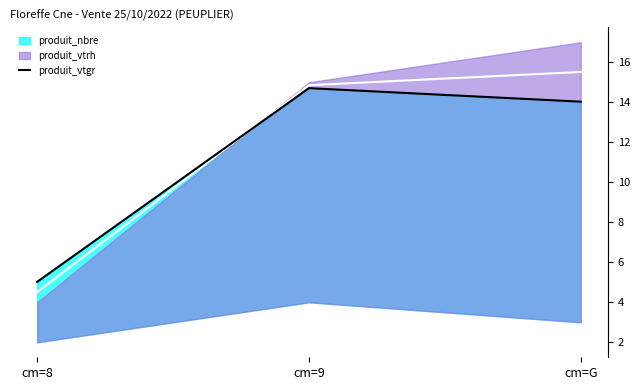

Does the chart have visible grid lines?

No